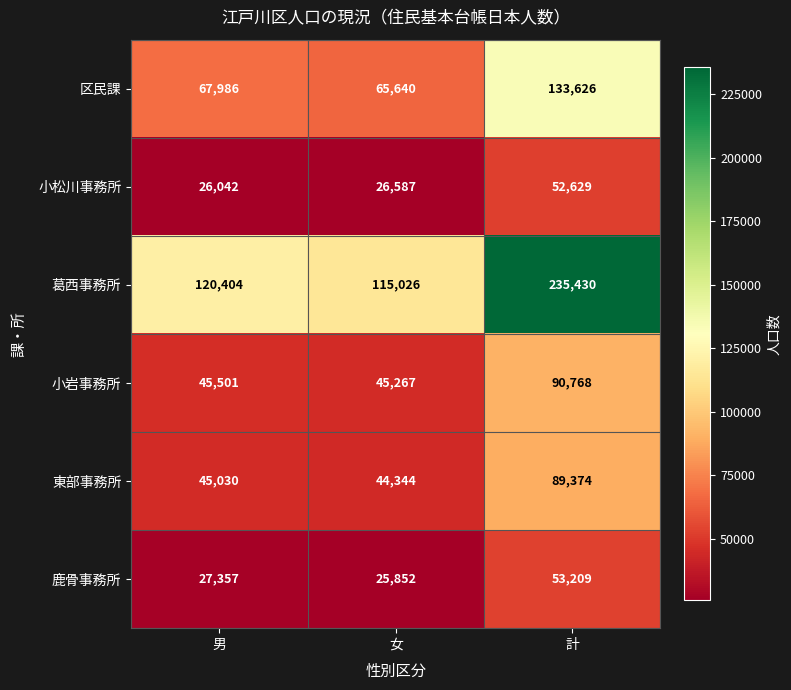

What is the smallest value displayed?

25852